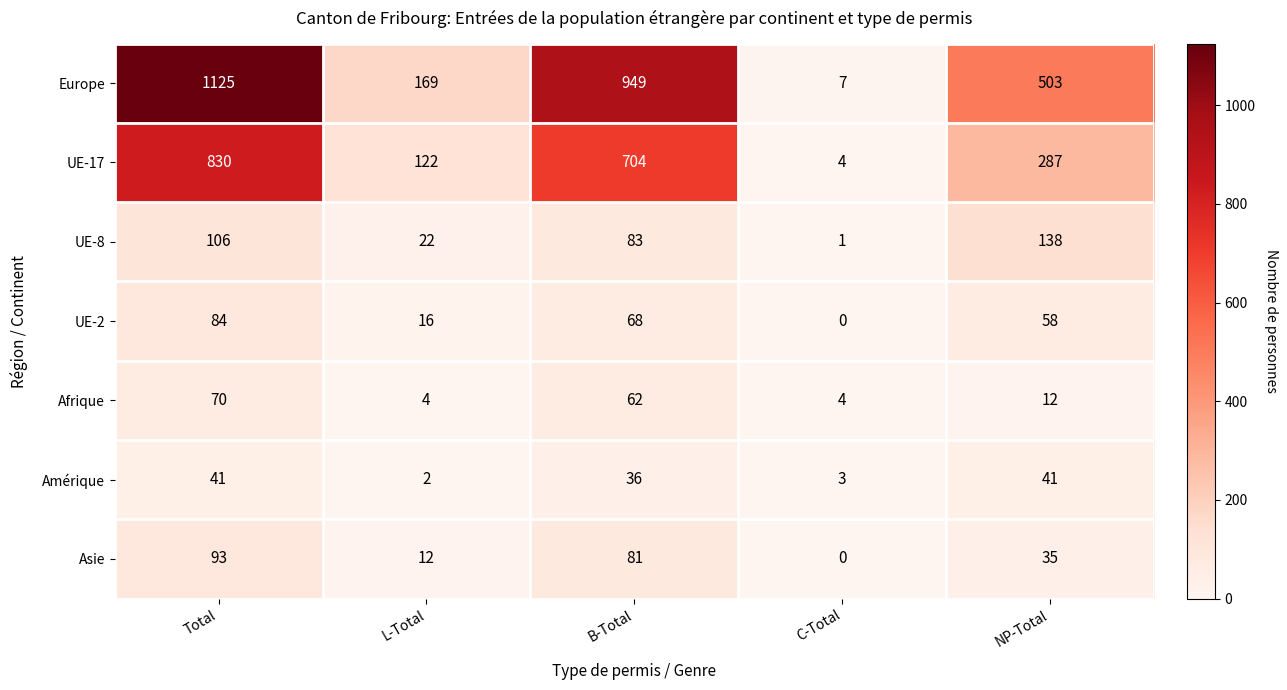

What is the spread (max minus min) of values at Total?

1084